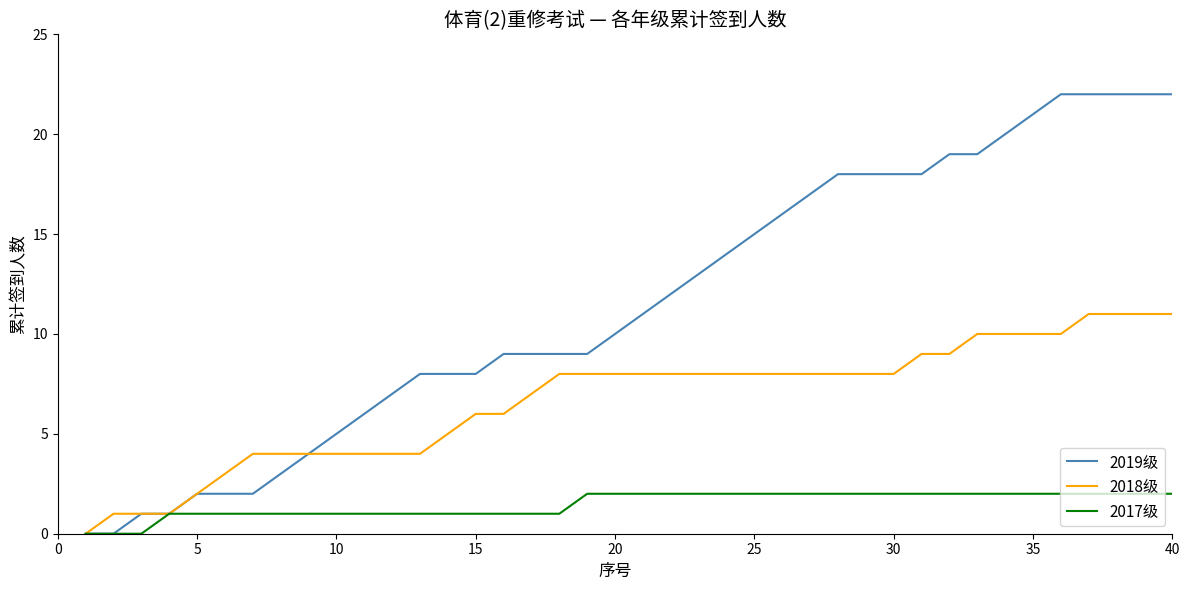

What is the greatest value displayed?

22